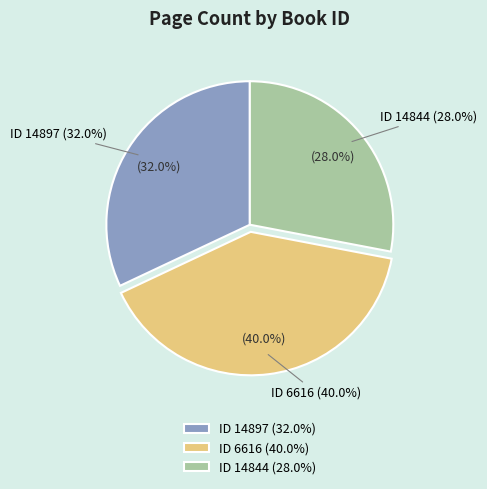

Does any single category account for the majority?

No